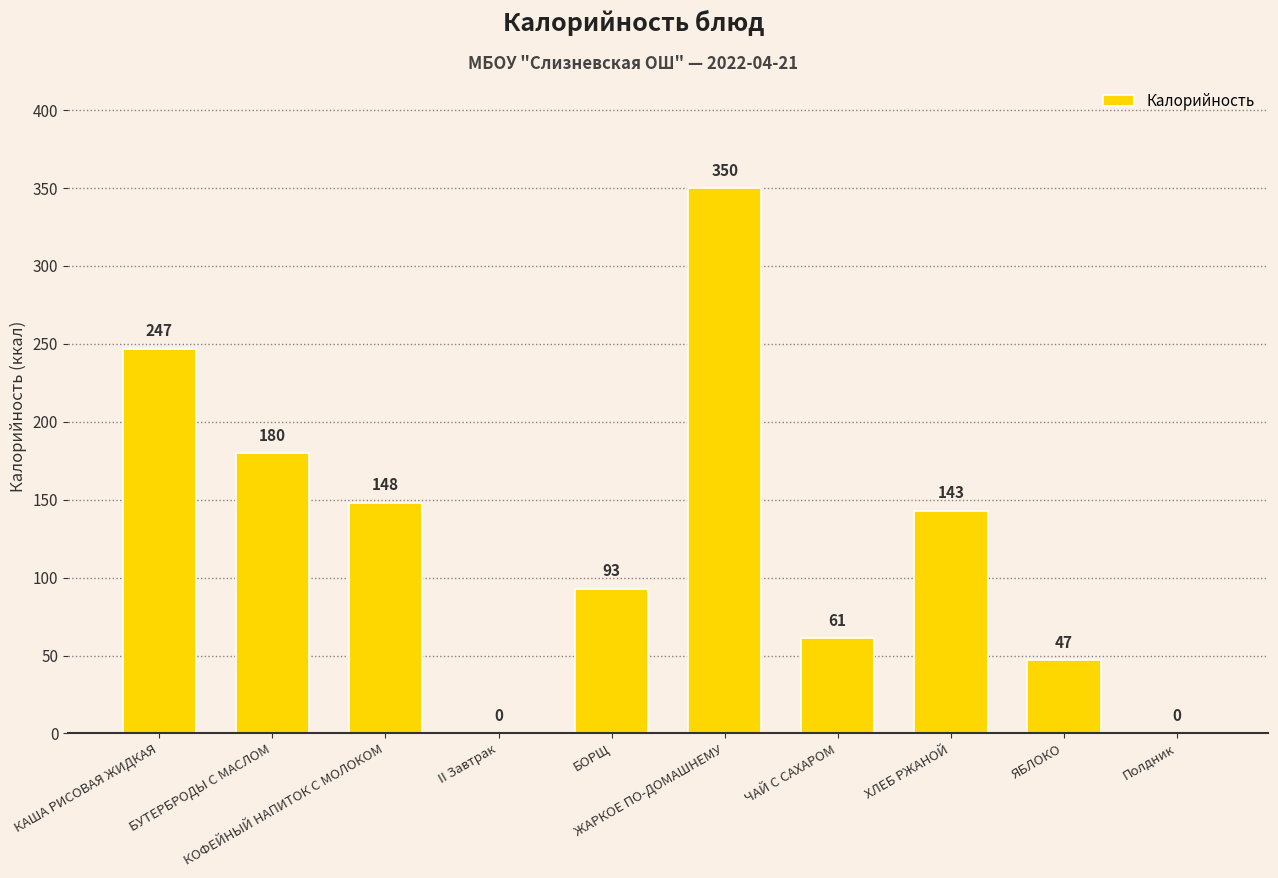

What is the greatest value displayed?

350